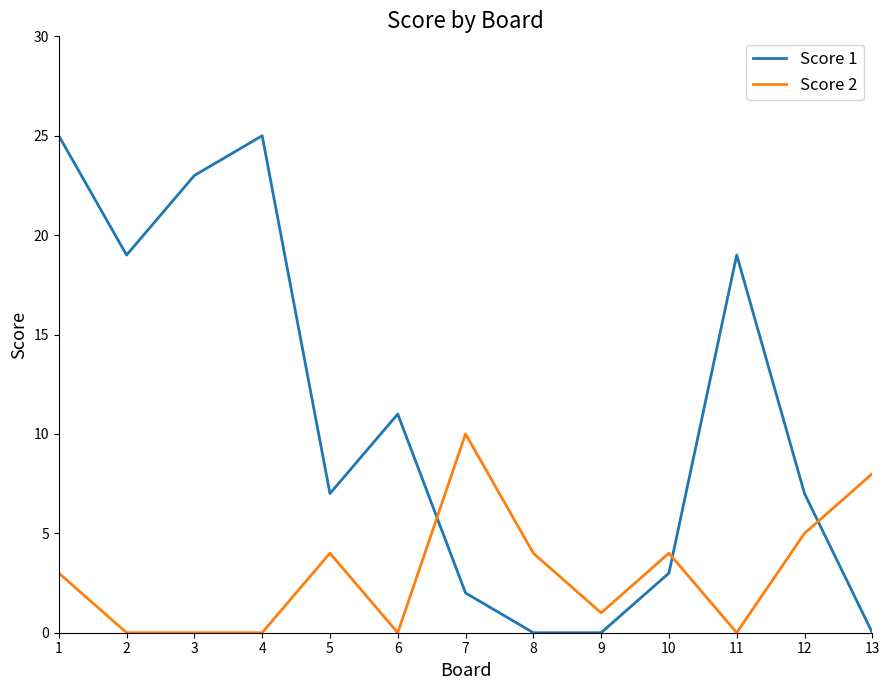

True or false: Score 1 has more than 0 interior local peaks.

True